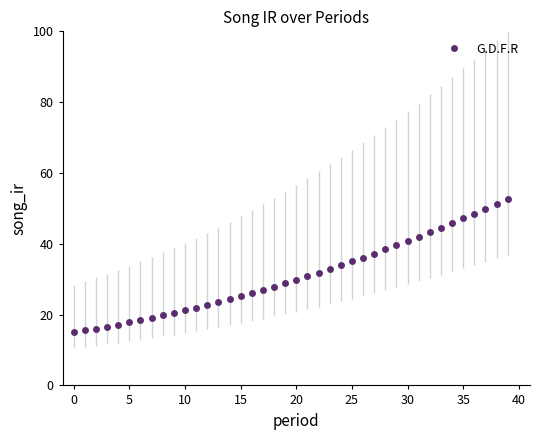

What is the maximum value shown in the chart?

52.8